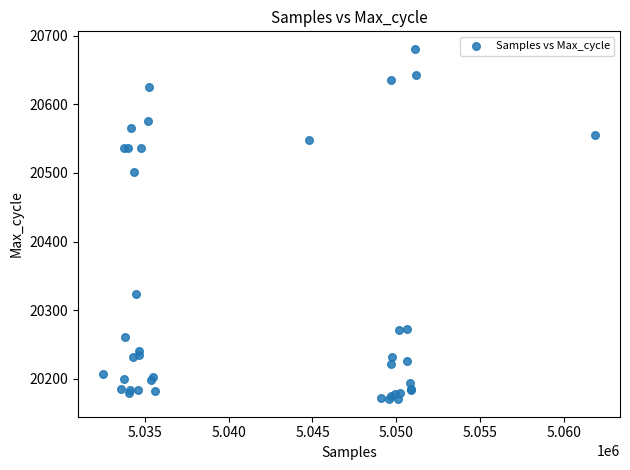

What Y value in the scatter plot is closest to 20425?

20502